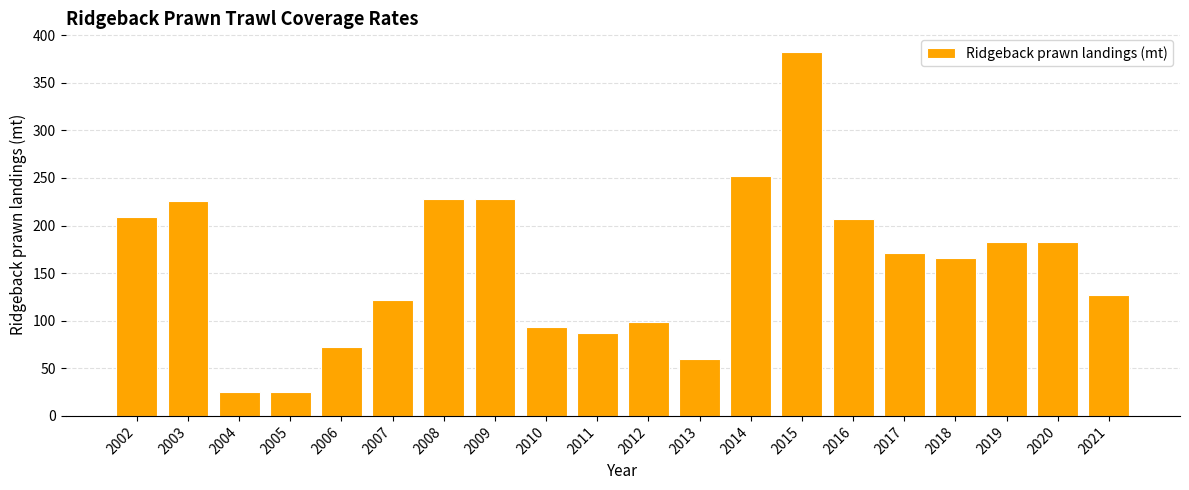

What is the sum of the values at 2019 and 2003?

408.0